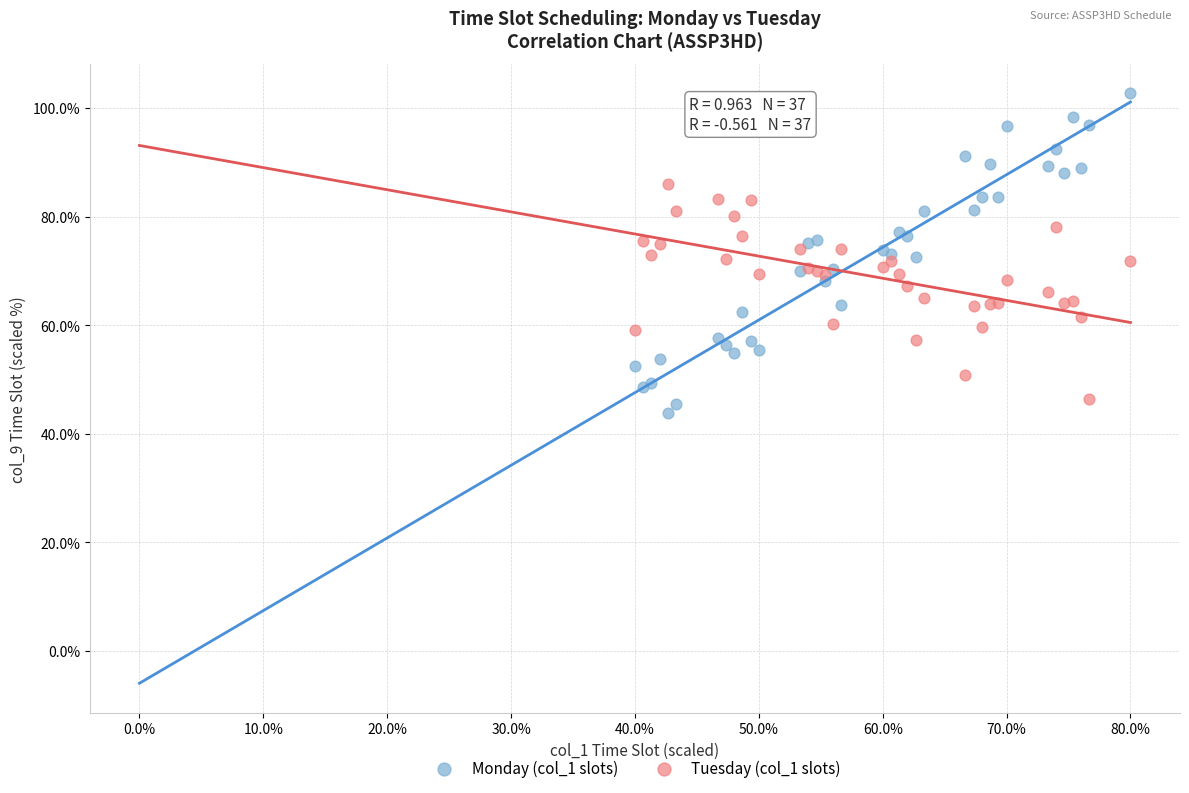

Which series has the largest Y range (max minus min)?

Monday (col_1 slots)